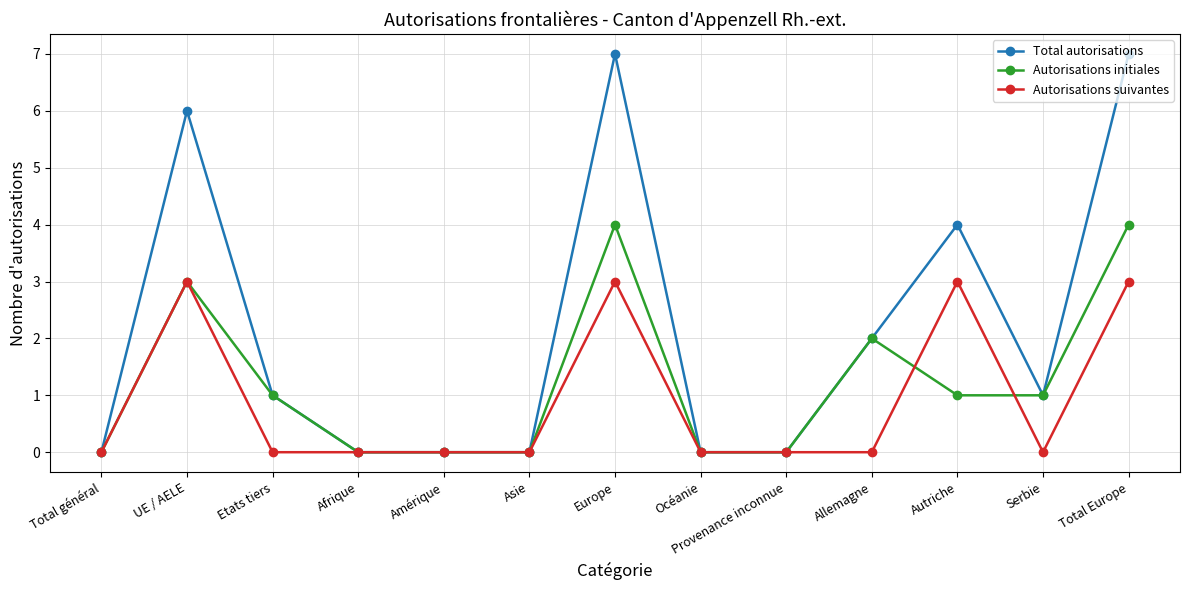

What are all the series names shown in the legend?

Total autorisations, Autorisations initiales, Autorisations suivantes